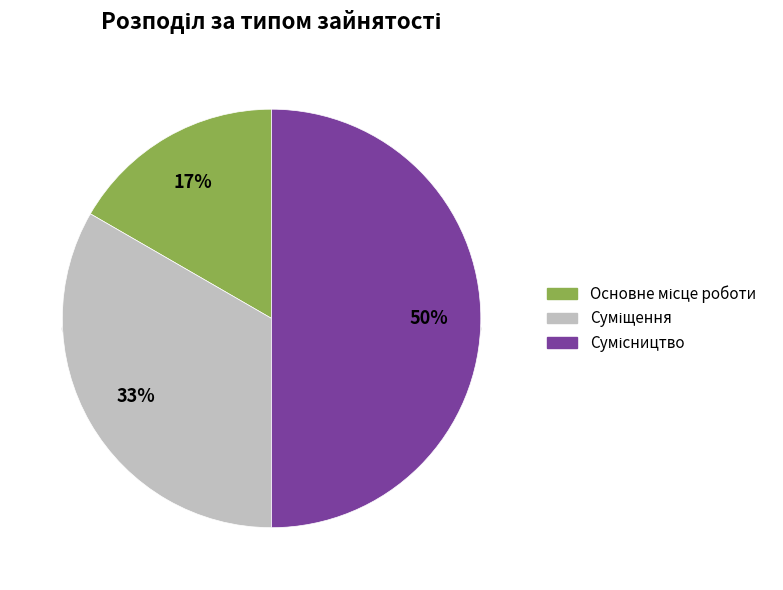

To the nearest percent, what portion does Суміщення represent?

33%